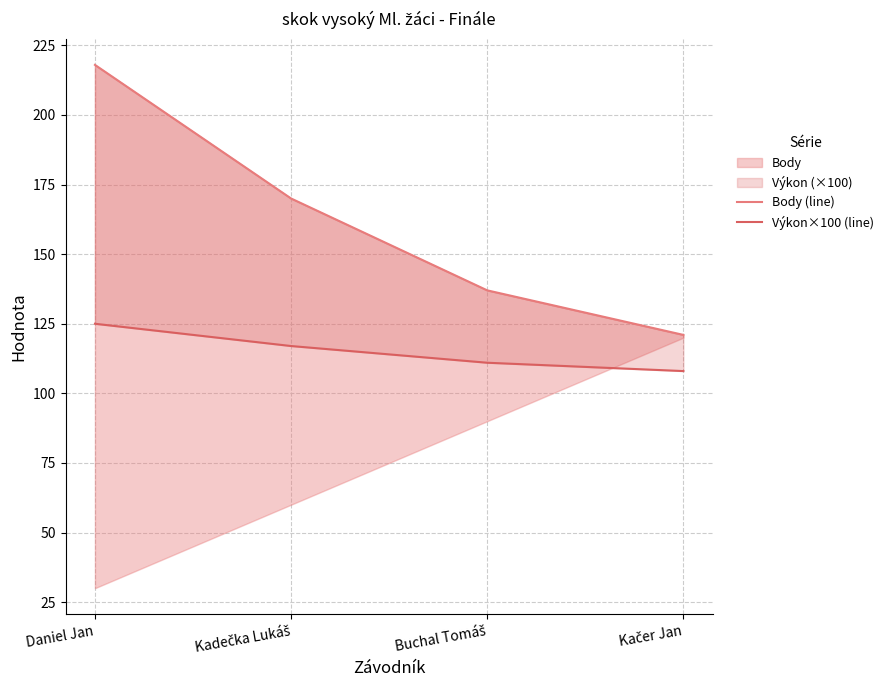

Reading left to right, extract all data points from this chart.

Body (line): Daniel Jan=218.0	Kadečka Lukáš=170.0	Buchal Tomáš=137.0	Kačer Jan=121.0
Výkon×100 (line): Daniel Jan=125.0	Kadečka Lukáš=117.0	Buchal Tomáš=111.0	Kačer Jan=108.0